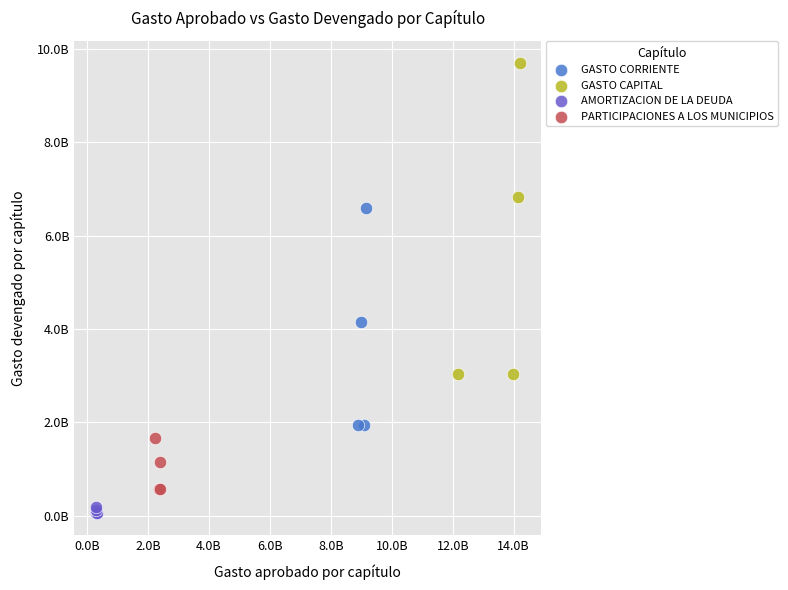

Which series has the largest Y range (max minus min)?

GASTO CAPITAL